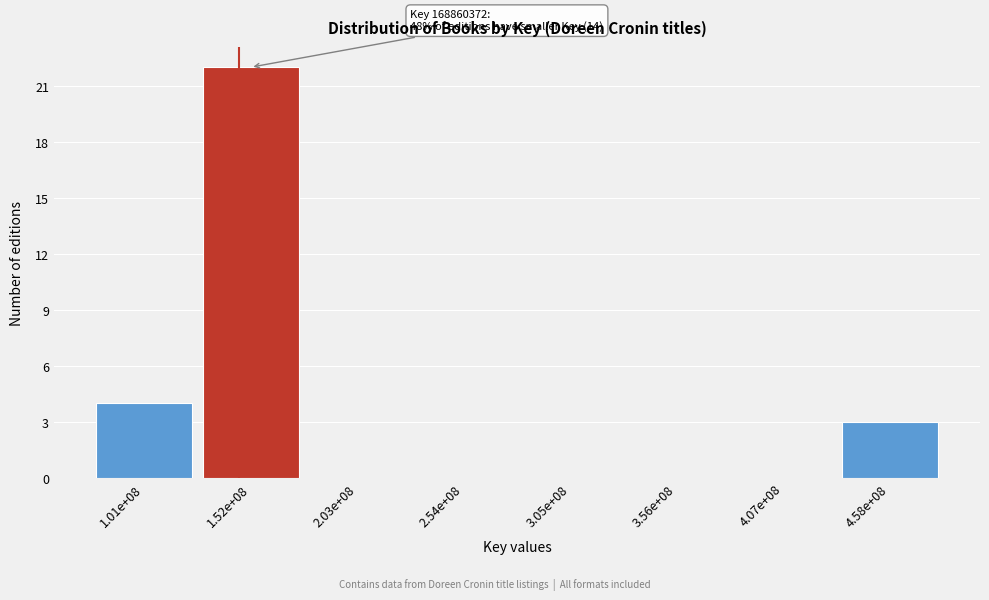

Reading right to left, transcribe all the data shown in this chart.

4.58e+08=3	4.07e+08=0	3.56e+08=0	3.05e+08=0	2.54e+08=0	2.03e+08=0	1.52e+08=22	1.01e+08=4